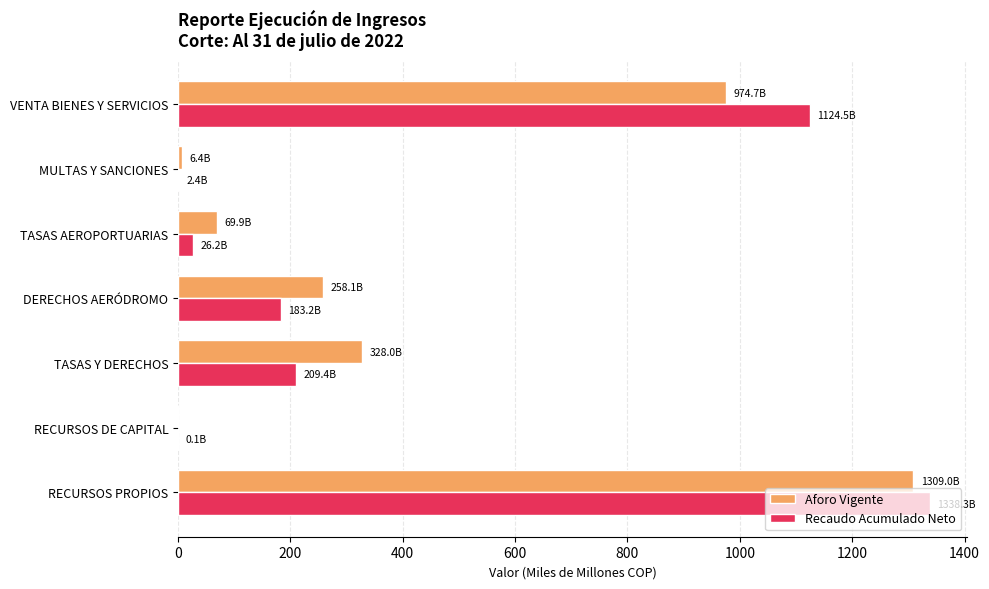

How many positive values does the Aforo Vigente series have?

6